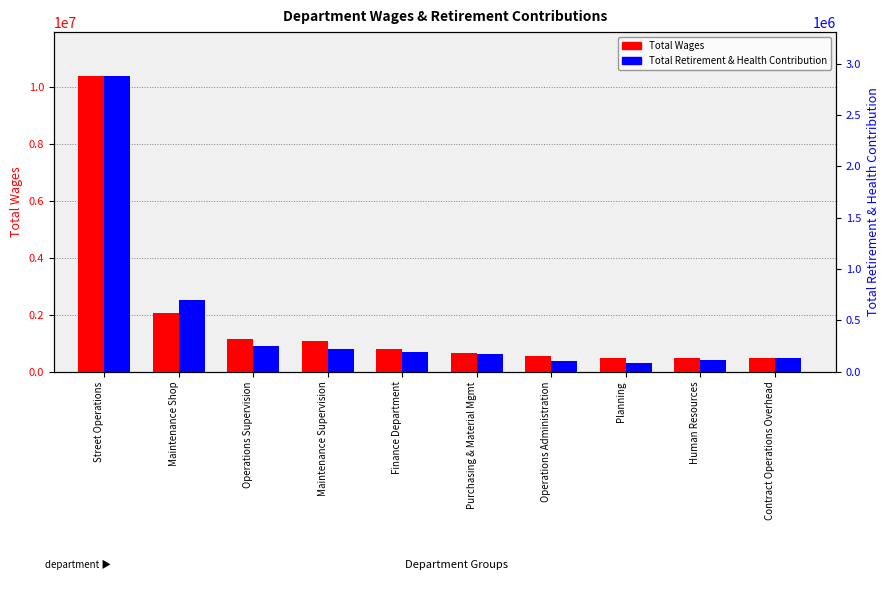

What is the sum of all Total Retirement & Health Contribution values?

4845146